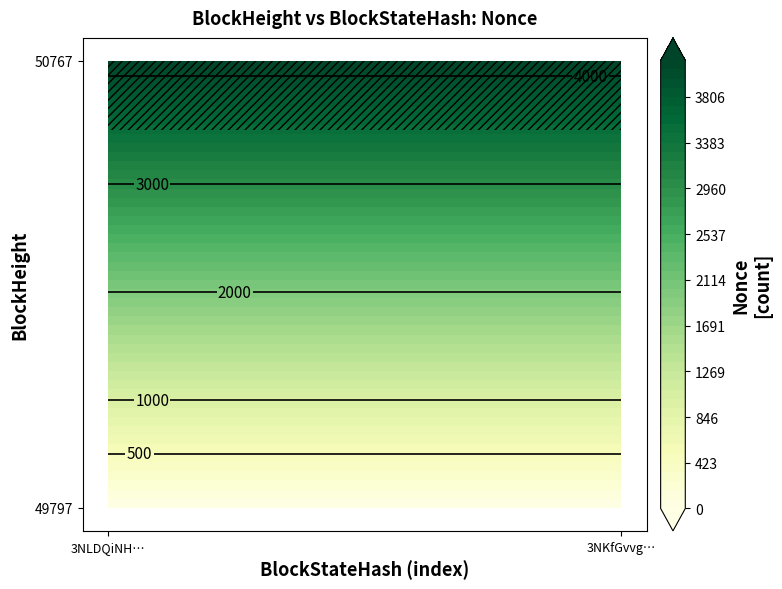

What is the average value of the 49797 series?

2072